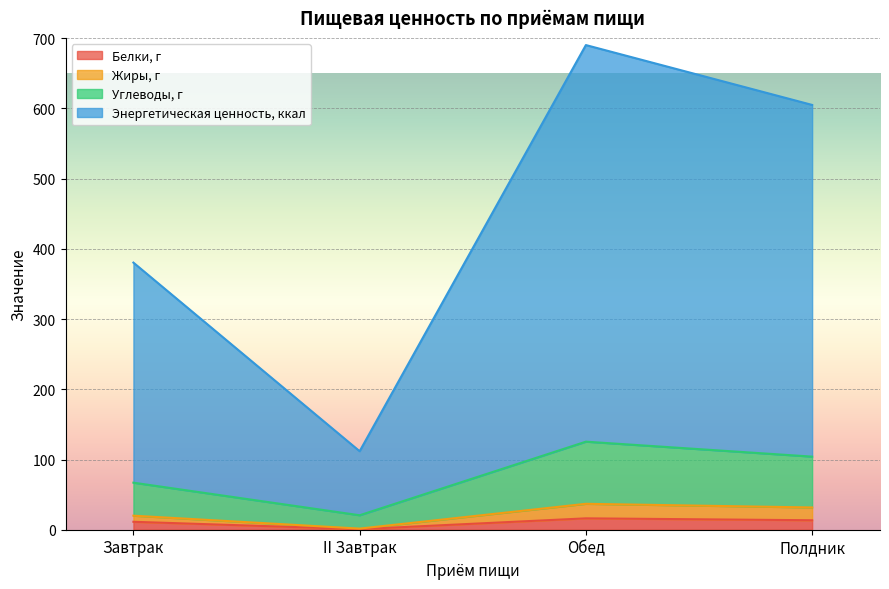

What is the total value across all series at Обед?

690.2